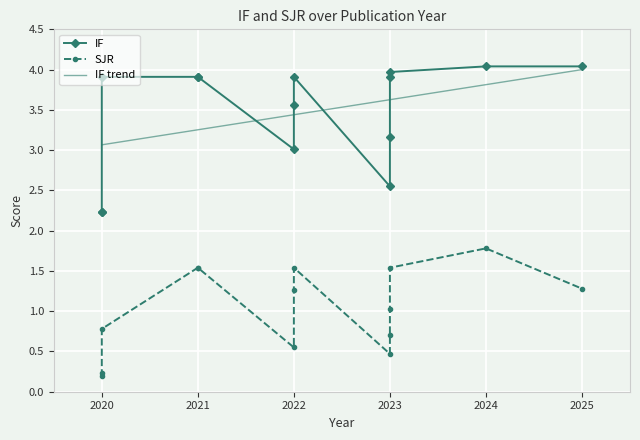

True or false: IF and SJR cross at least once.

False